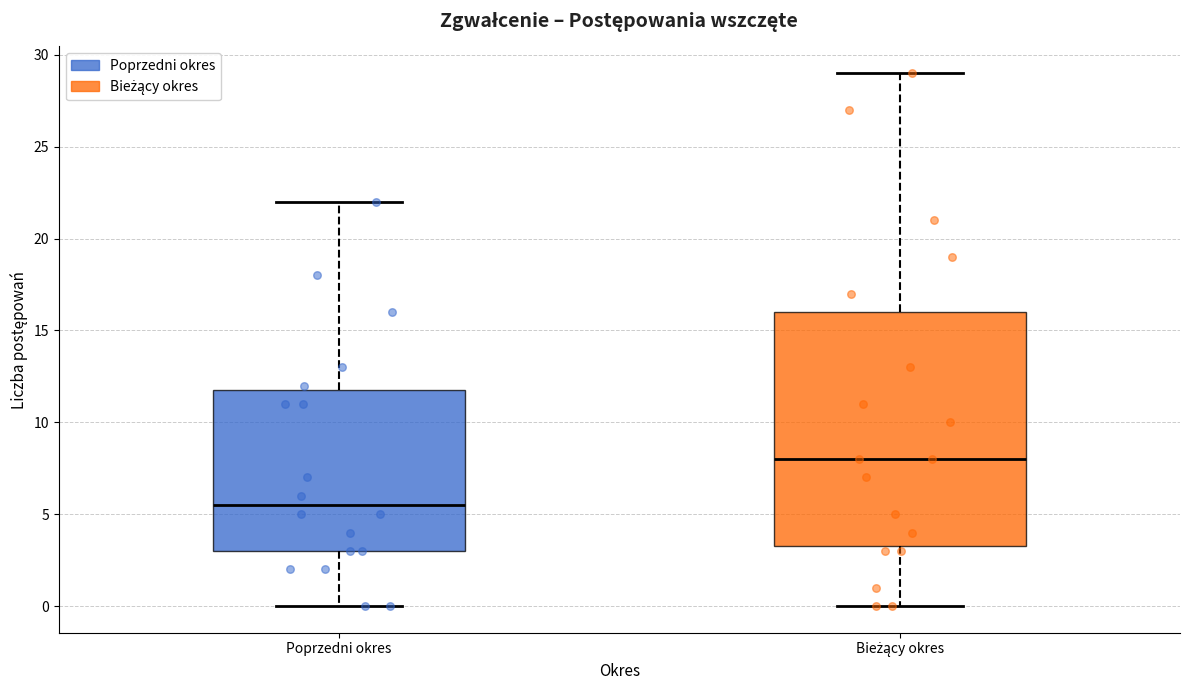

Reading left to right, read every box against the y-axis: the position of its median line, the range the box covers, and the ends of its whiskers. The values are not printed on the chart, so give them approximately, as read against the axis.

Poprzedni okres: median 5.5, box 3.0 to 12.0, whiskers 0.0 to 22.0
Bieżący okres: median 8.0, box 3.5 to 16.0, whiskers 0.0 to 29.0